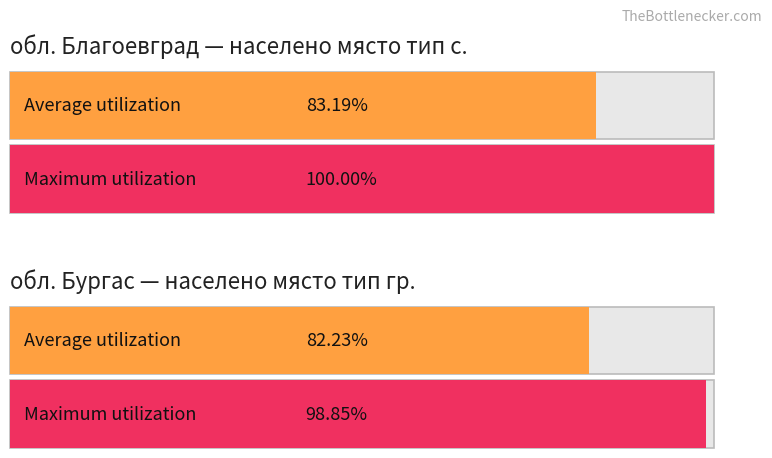

How many lines are shown in the chart?

2